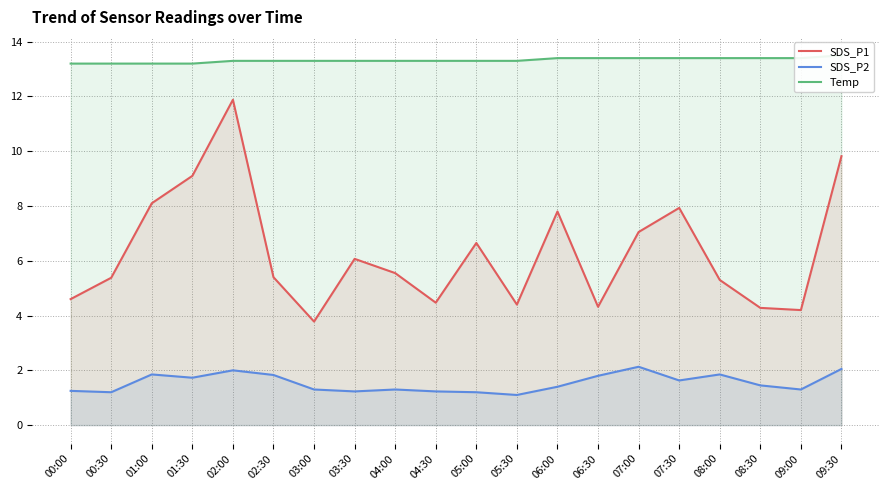

Is it true that SDS_P2 equals 3.1 at 08:00?

False